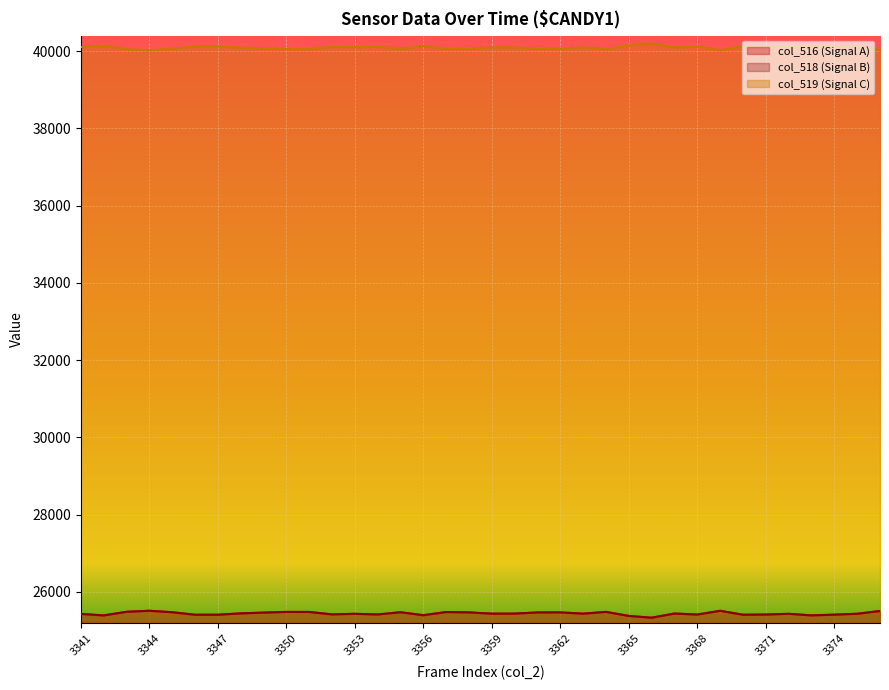

Is it true that col_518 equals 25392 at 3373?

True